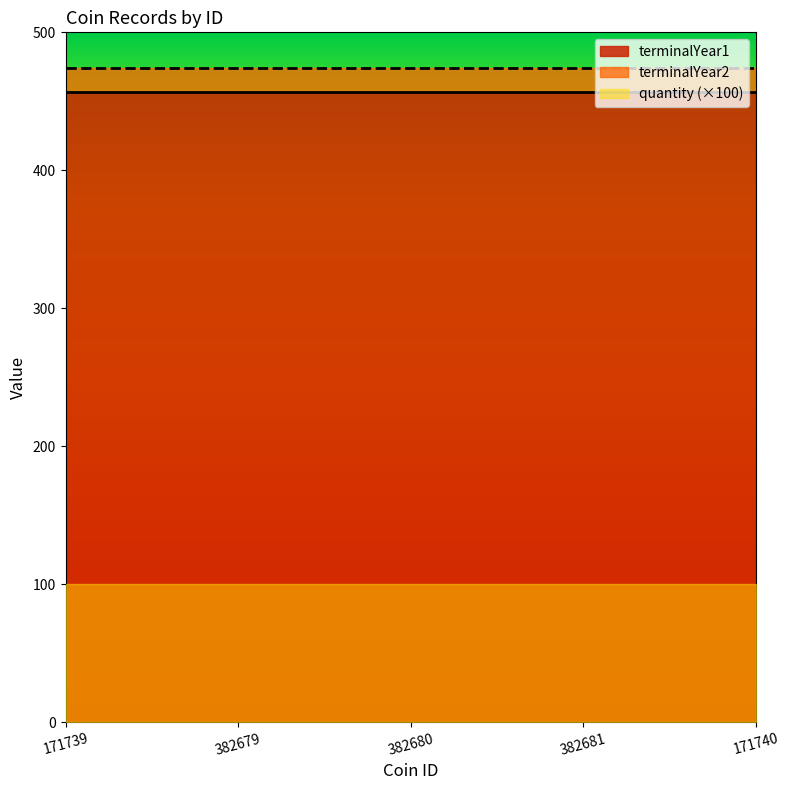

What is the label of the 3rd point from the left?

382680